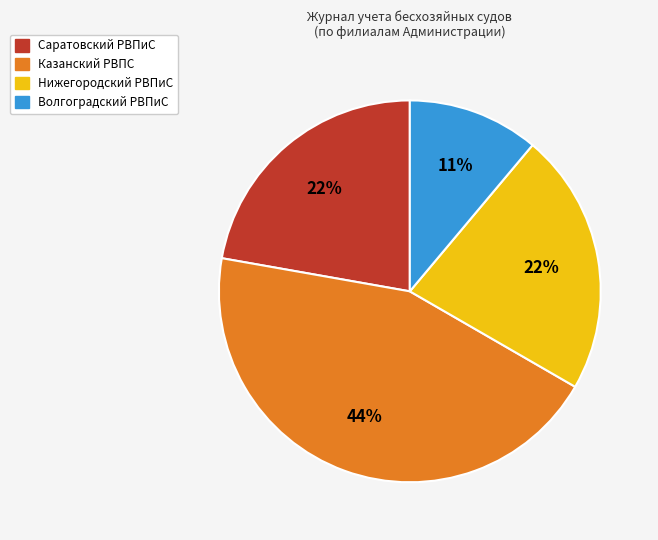

To the nearest percent, what is the average slice percentage?

25%